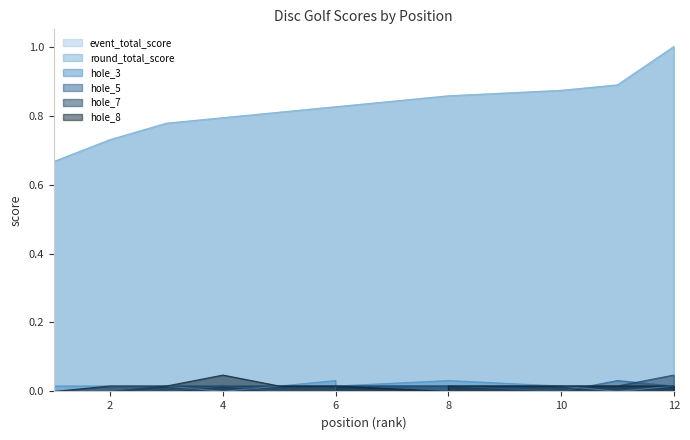

True or false: hole_8 and round_total_score intersect in this chart.

False